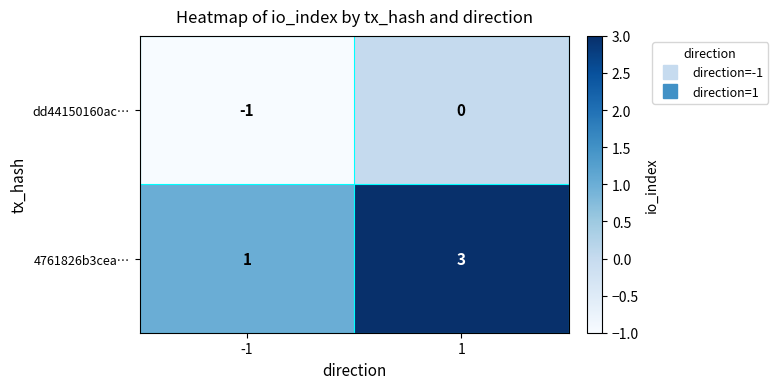

At 1, list the series in order from smallest to largest.

dd44150160ac…, 4761826b3cea…